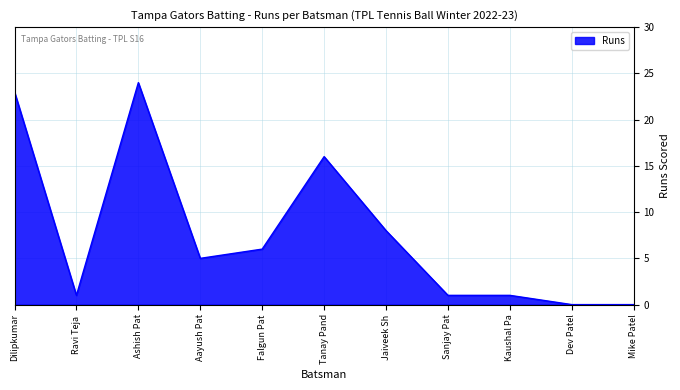

What is the difference between the values at Sanjay Pat and Ashish Pat?

23